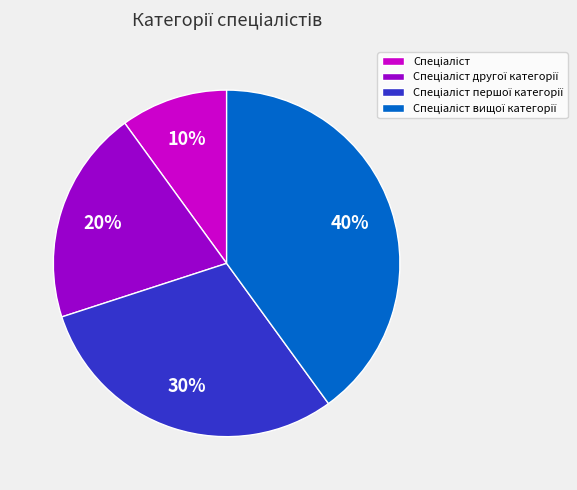

To the nearest percent, what is the difference between the largest and smallest slice percentages?

30%